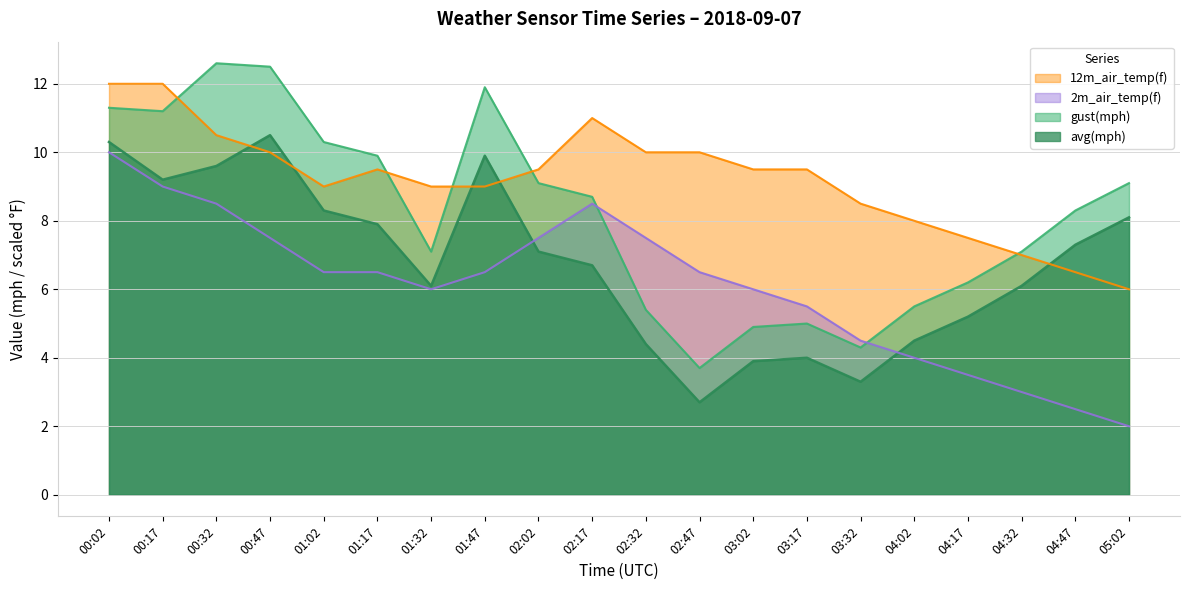

How many interior local valleys does the avg(mph) series have?

4